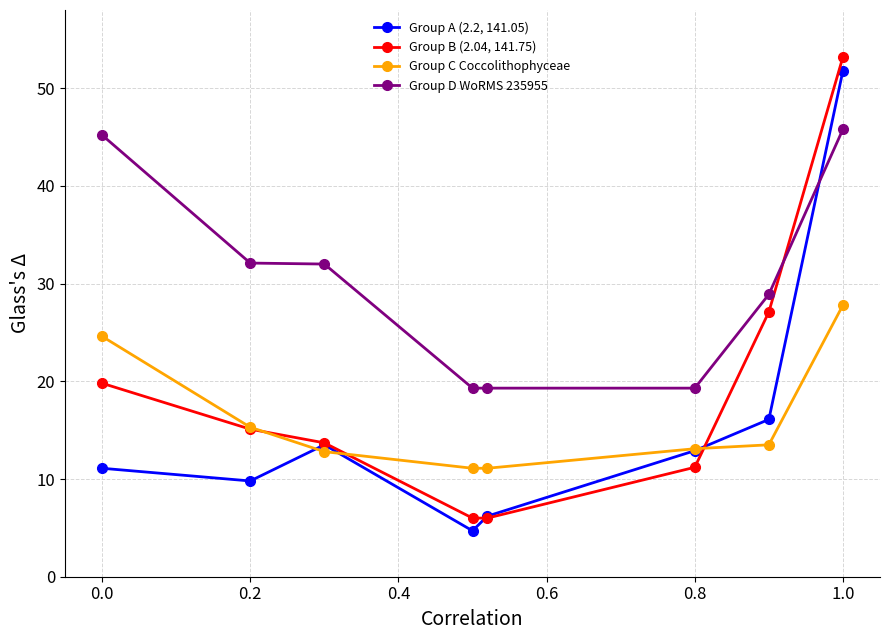

Does the chart have visible grid lines?

Yes